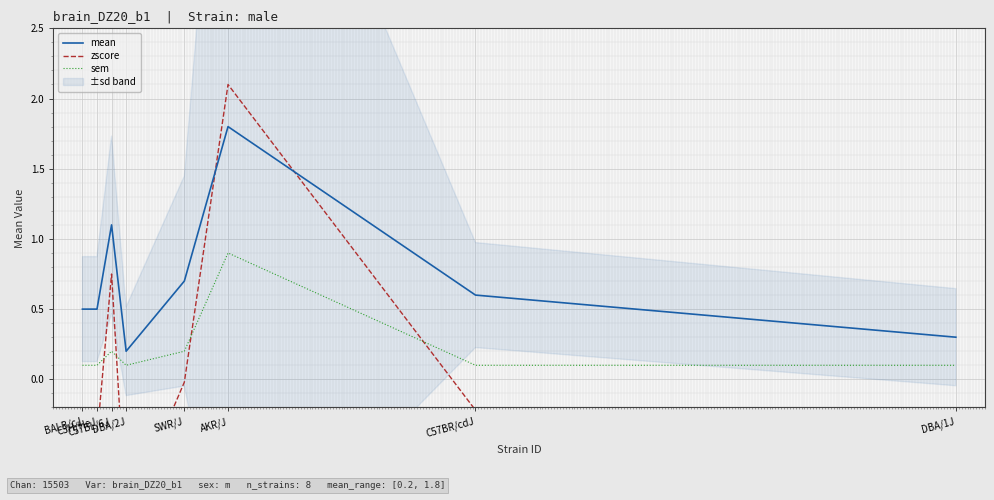

Which category has the highest value across all series?

AKR/J